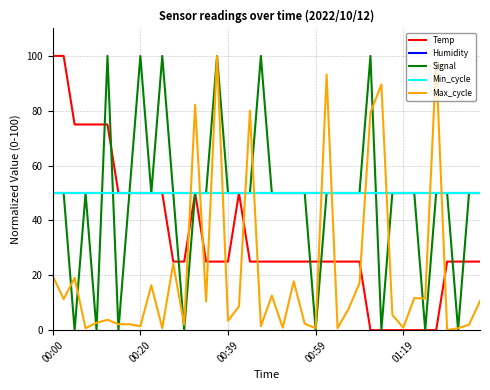

Does the chart have visible grid lines?

Yes